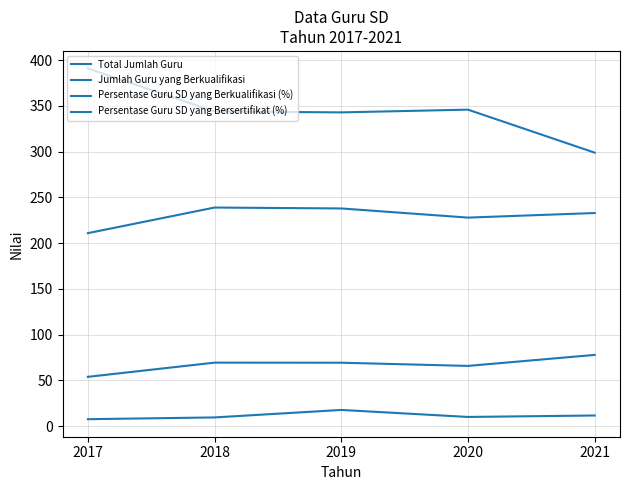

List the series in order of their overall mean, highest first.

Total Jumlah Guru, Jumlah Guru yang Berkualifikasi, Persentase Guru SD yang Berkualifikasi (%), Persentase Guru SD yang Bersertifikat (%)